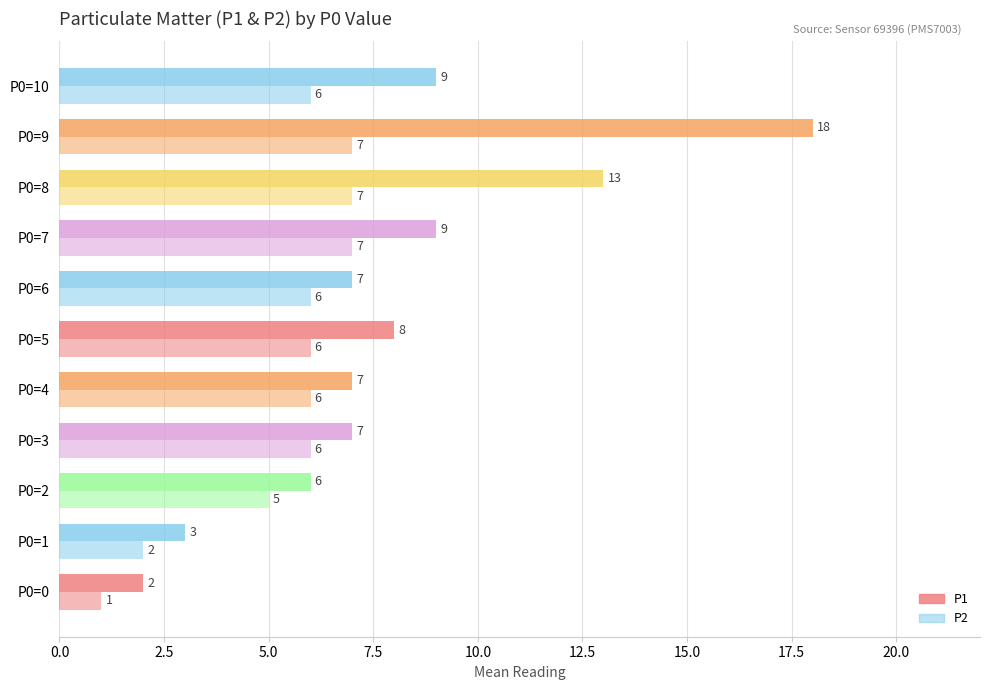

How many data points in P2 are less than 6?

3